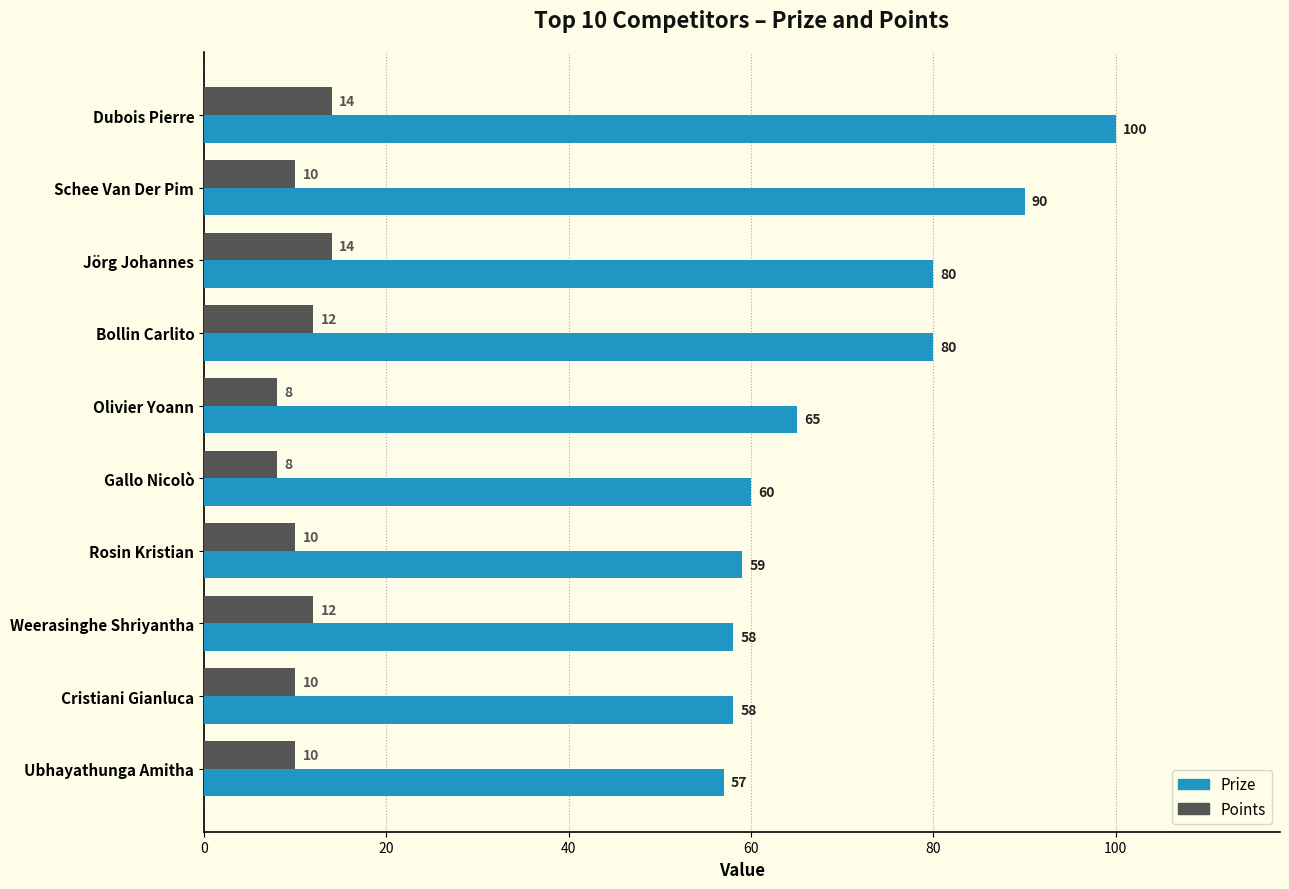

Rank the series at Cristiani Gianluca from lowest to highest value.

Points, Prize